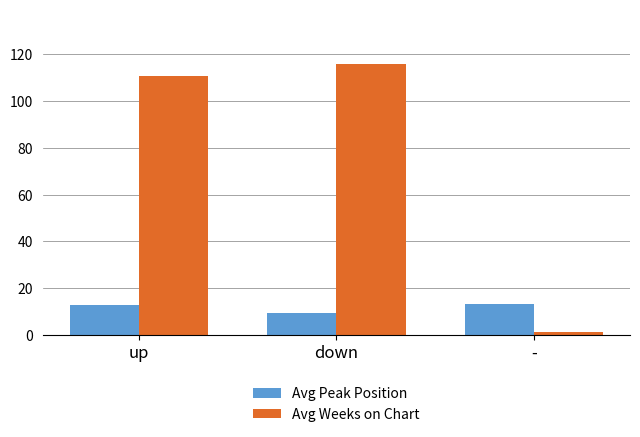

List the series in order of their peak value, highest first.

Avg Weeks on Chart, Avg Peak Position